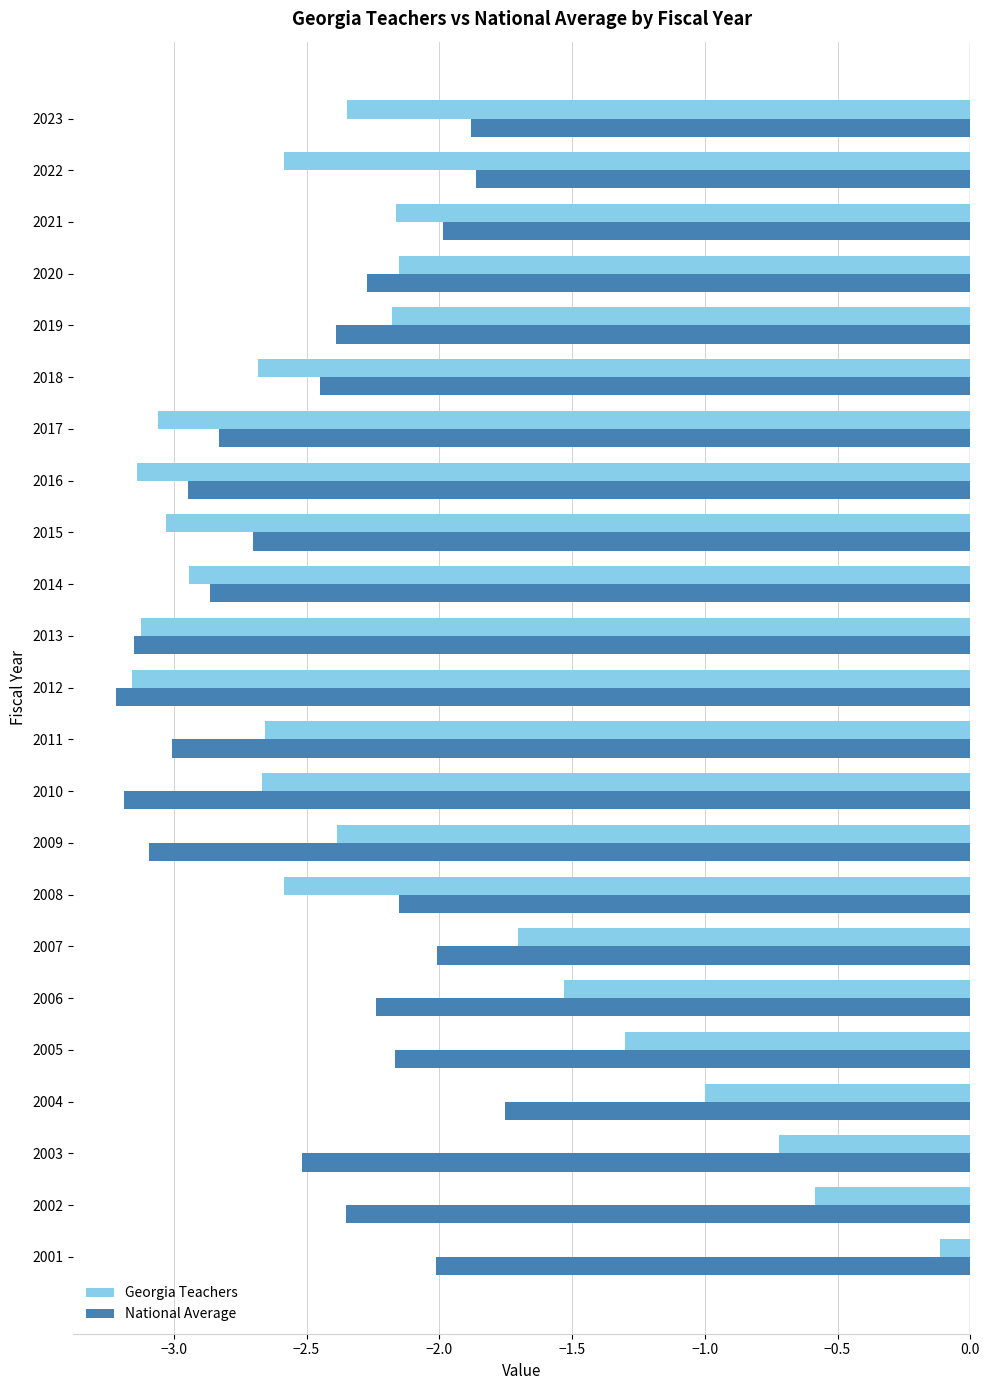

Is it true that National Average equals -1.5 at 2016?

False